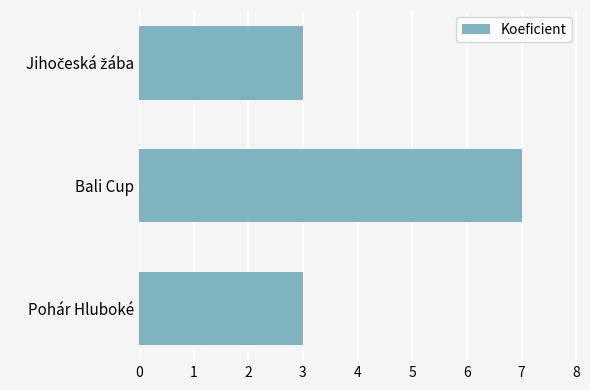

Which has a higher value, Bali Cup or Pohár Hluboké?

Bali Cup